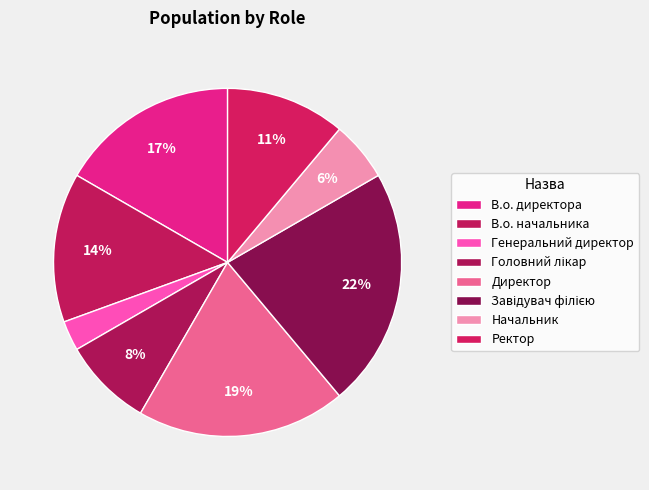

How many slices are in this pie chart?

8